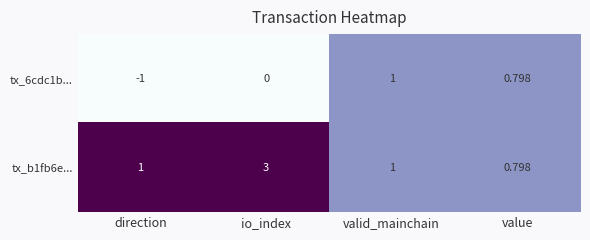

List the series in order of their overall mean, highest first.

tx_b1fb6e..., tx_6cdc1b...